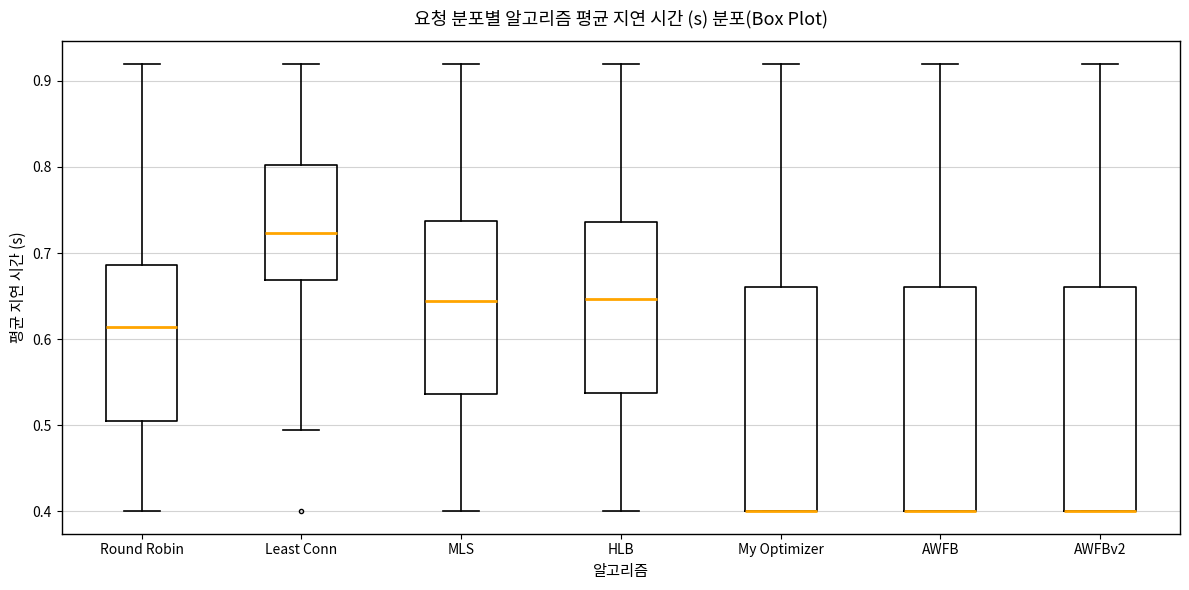

Where does the median line of the box for HLB sit on the y-axis? The values are not printed on the chart, so give them approximately, as read against the axis.

0.65